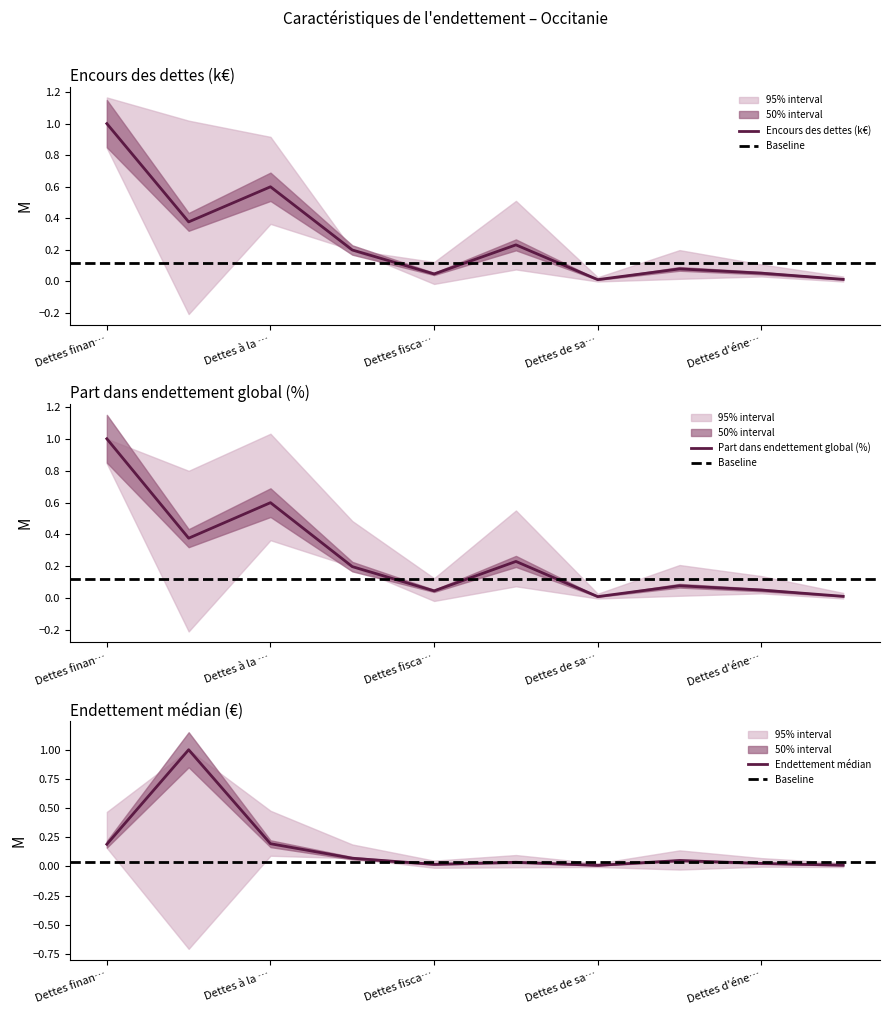

Which series has the widest spread of values?

Endettement médian